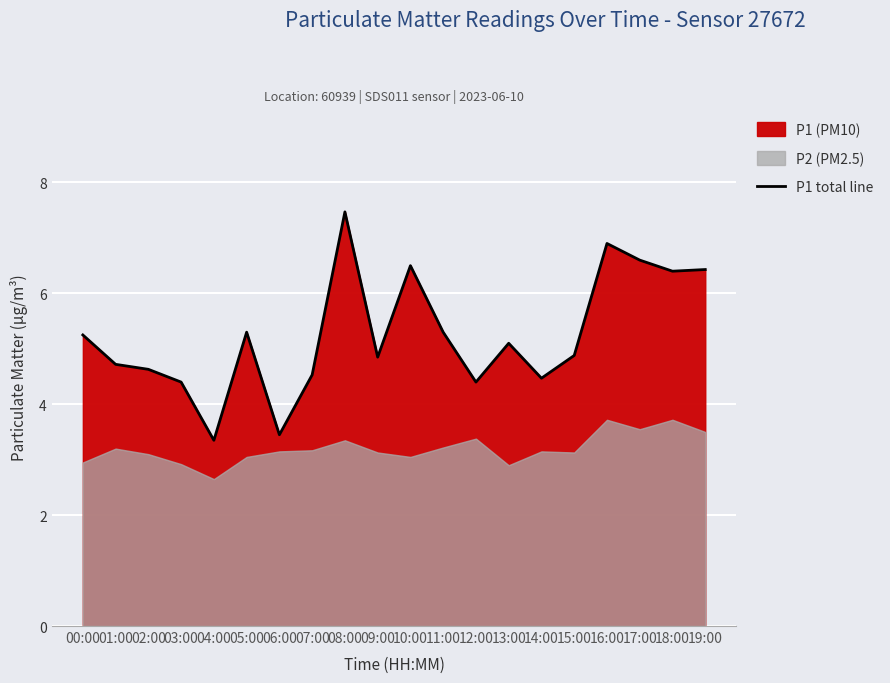

The value at 17:00 is 6.6. True or false?

True